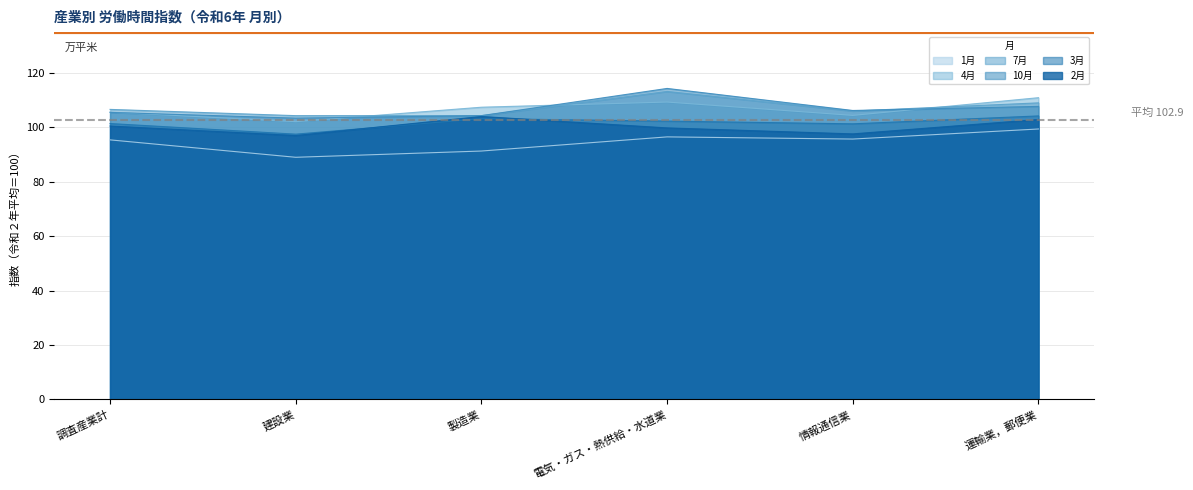

True or false: 2月 and 4月 intersect in this chart.

False